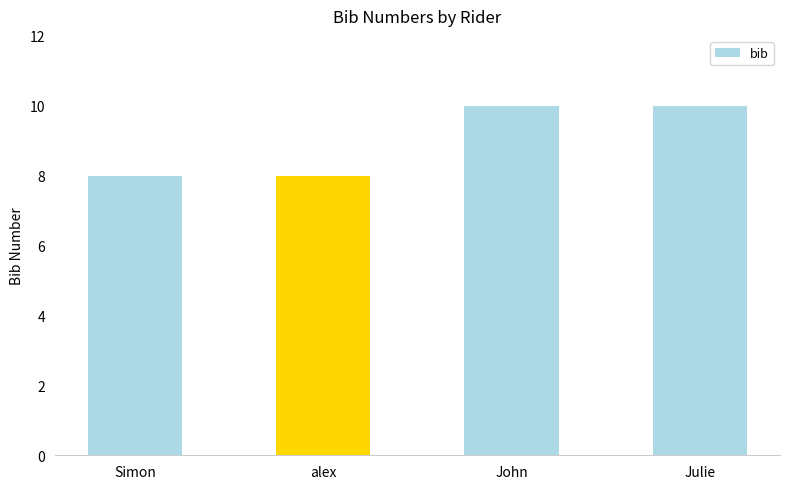

How many distinct data groups are displayed?

1